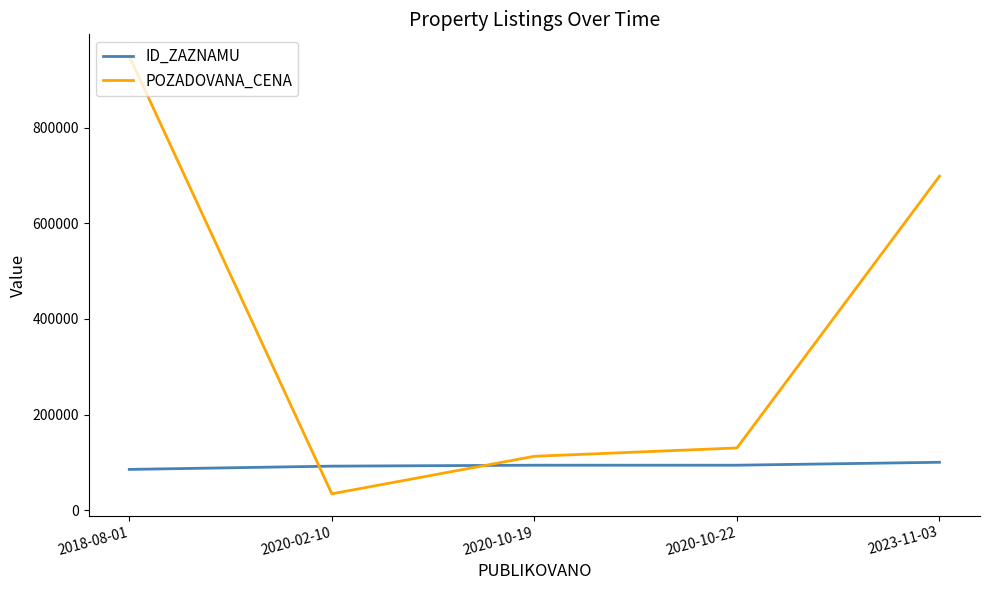

Count the number of categories in the chart.

5